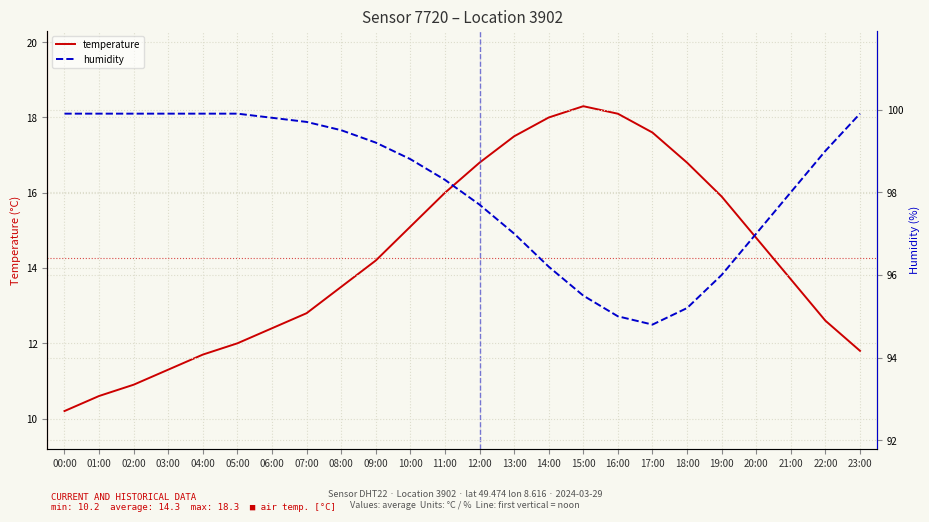

What is the sum of all humidity values?

2356.0